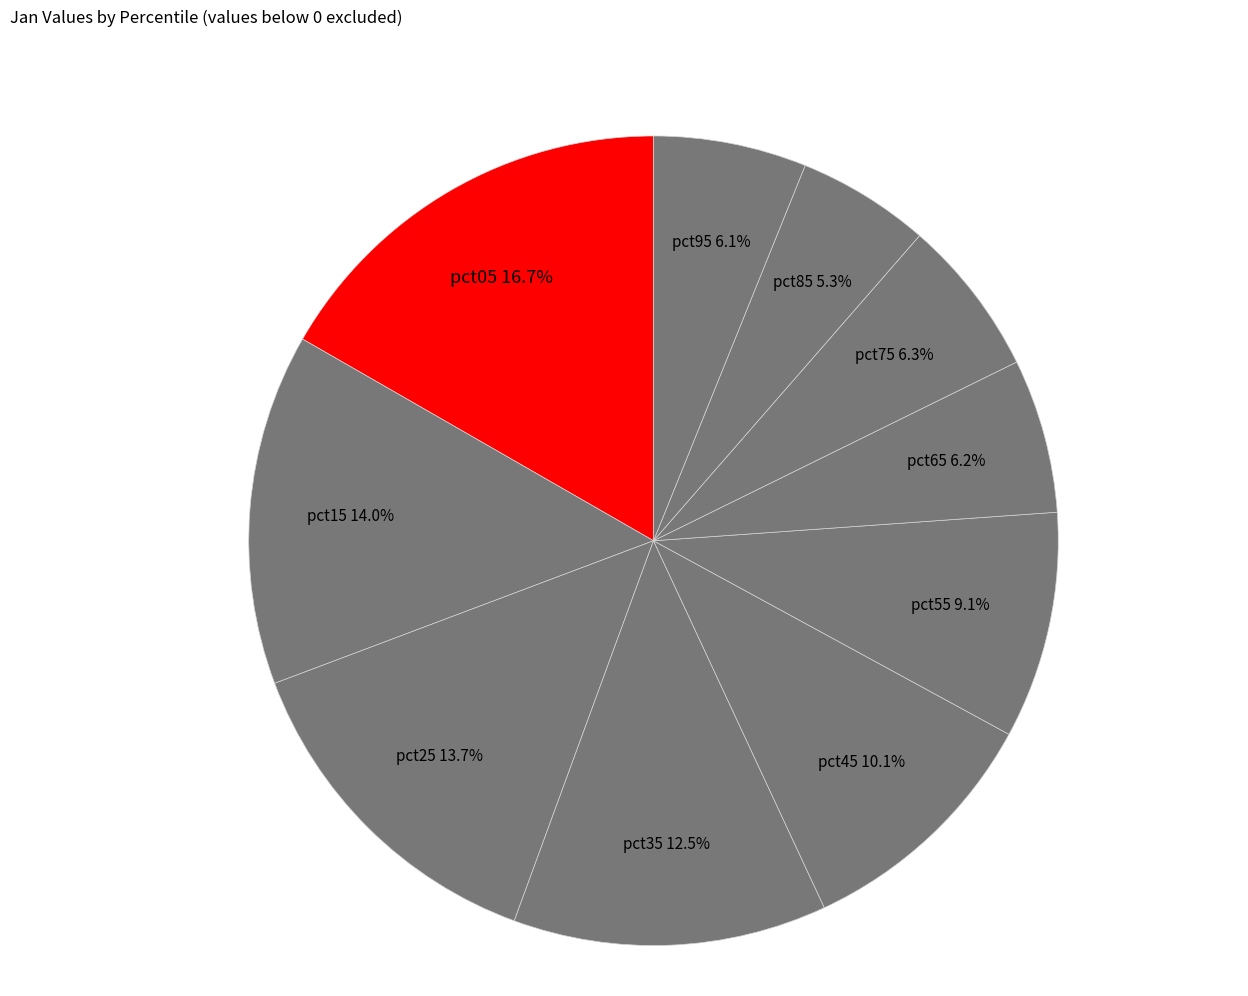

Does any single category account for the majority?

No